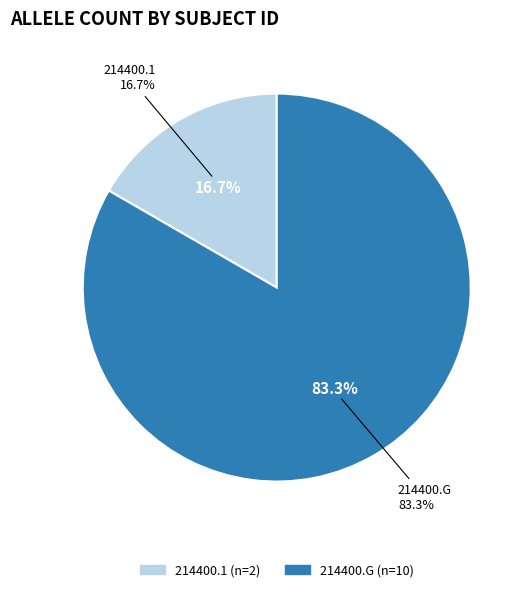

To the nearest percent, what is the average slice percentage?

50%